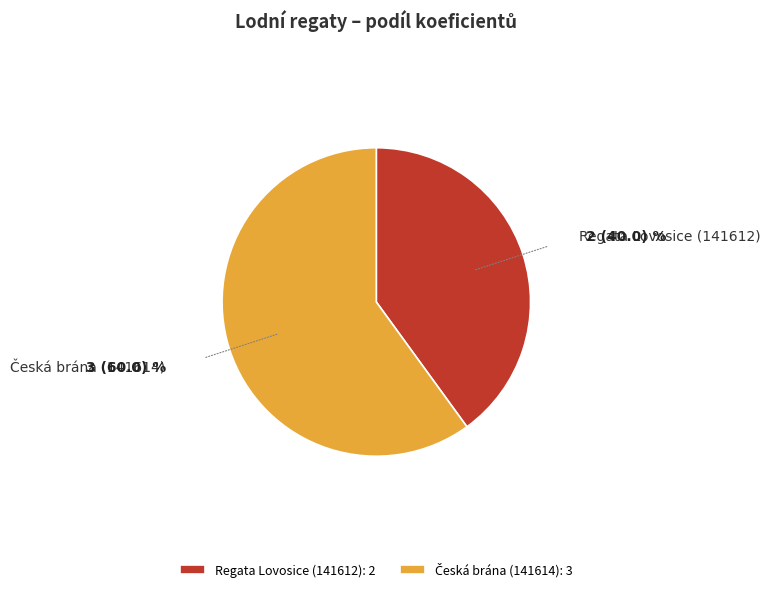

True or false: Regata Lovosice (141612) accounts for 47% of the total.

False